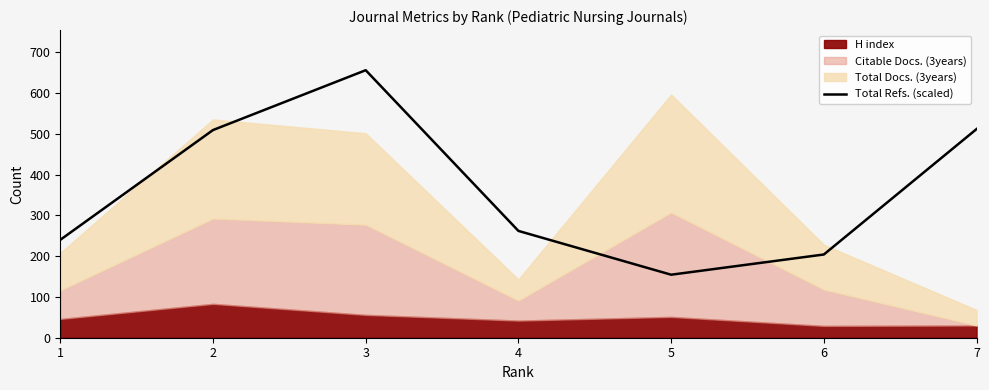

The chart shows a value of 259.5 at 3. True or false?

False